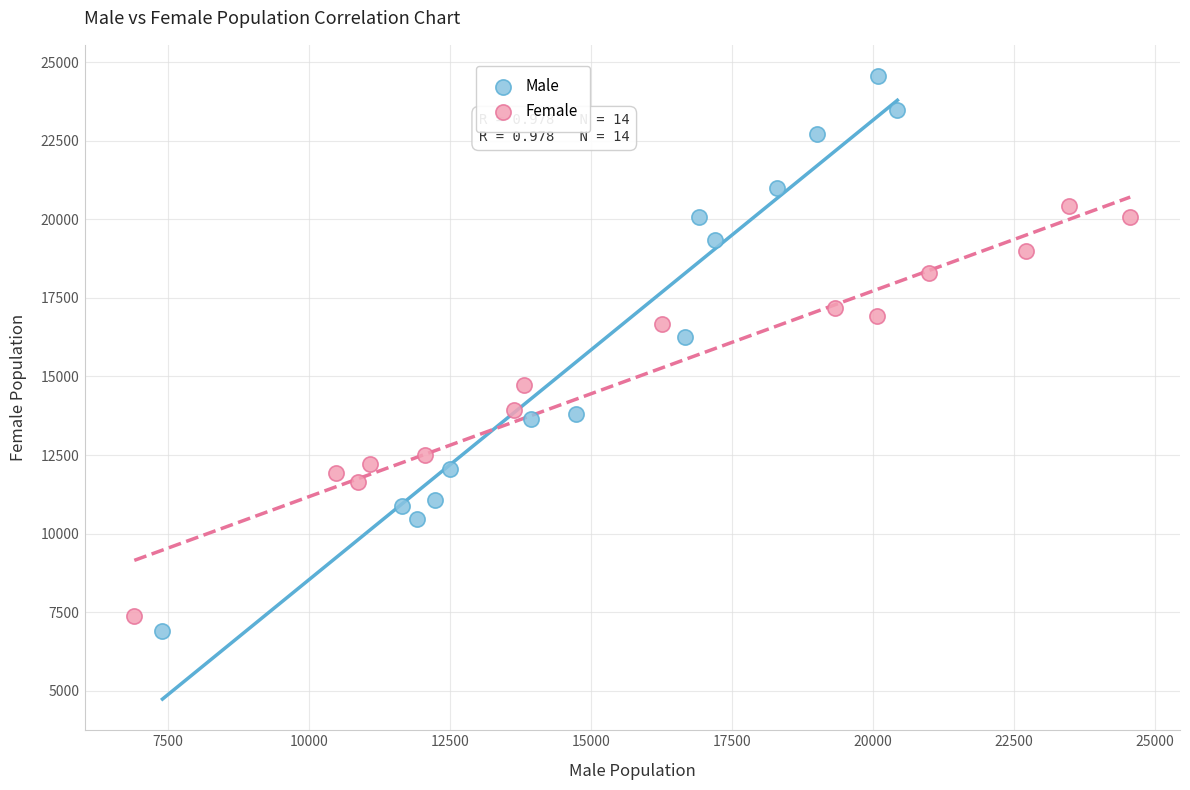

Which series contains the highest Y value?

Male